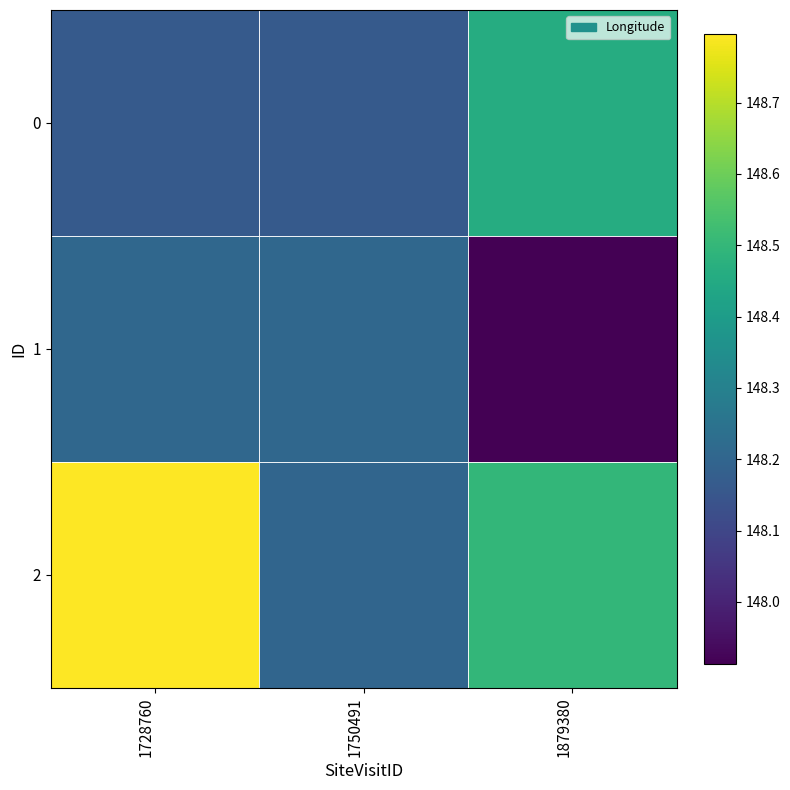

Which label corresponds to the largest value in the chart?

1728760